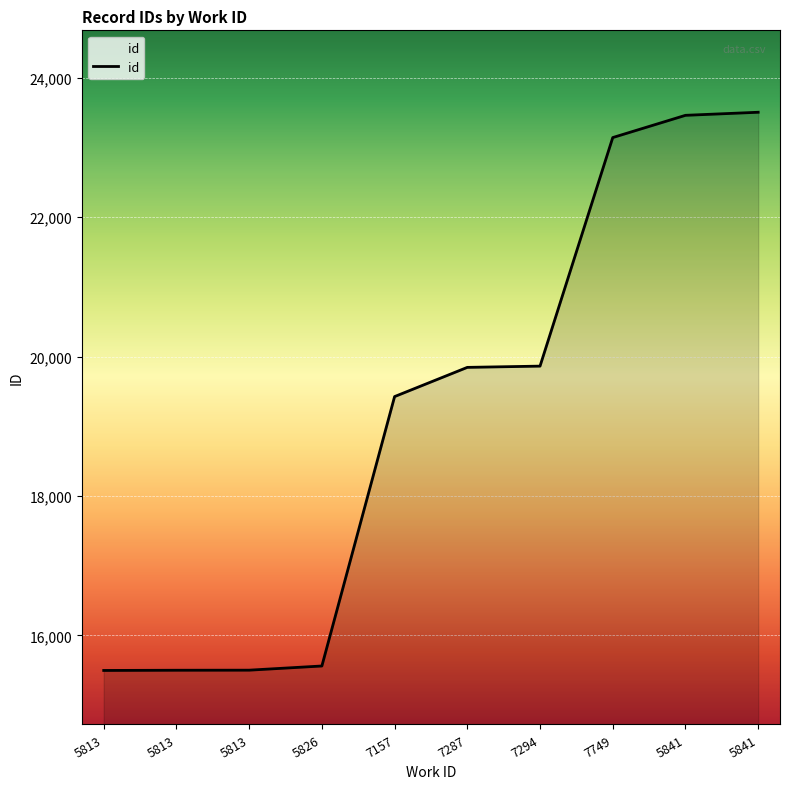

What is the minimum value shown in the chart?

15497